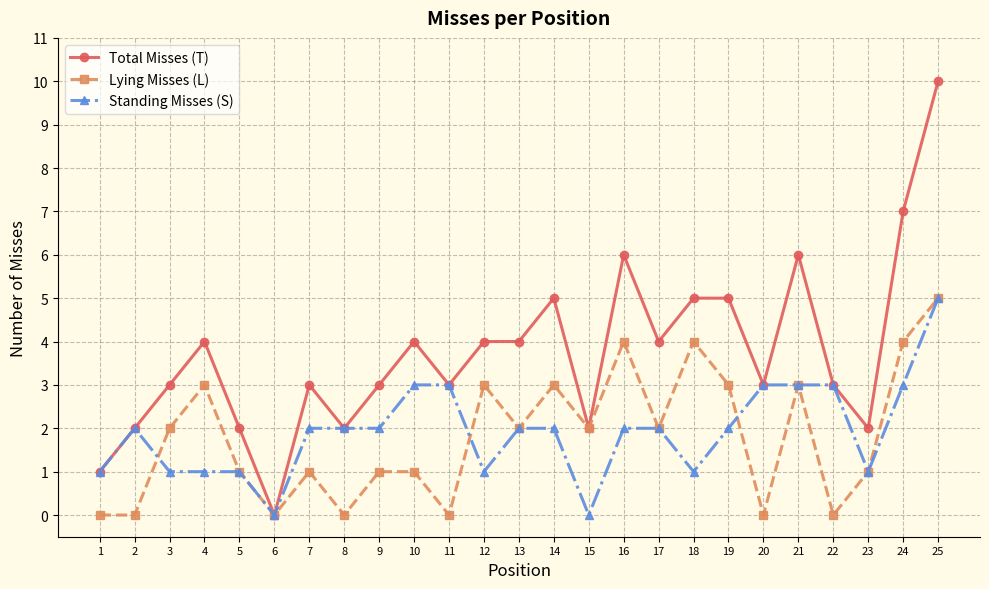

What is the greatest value displayed?

10